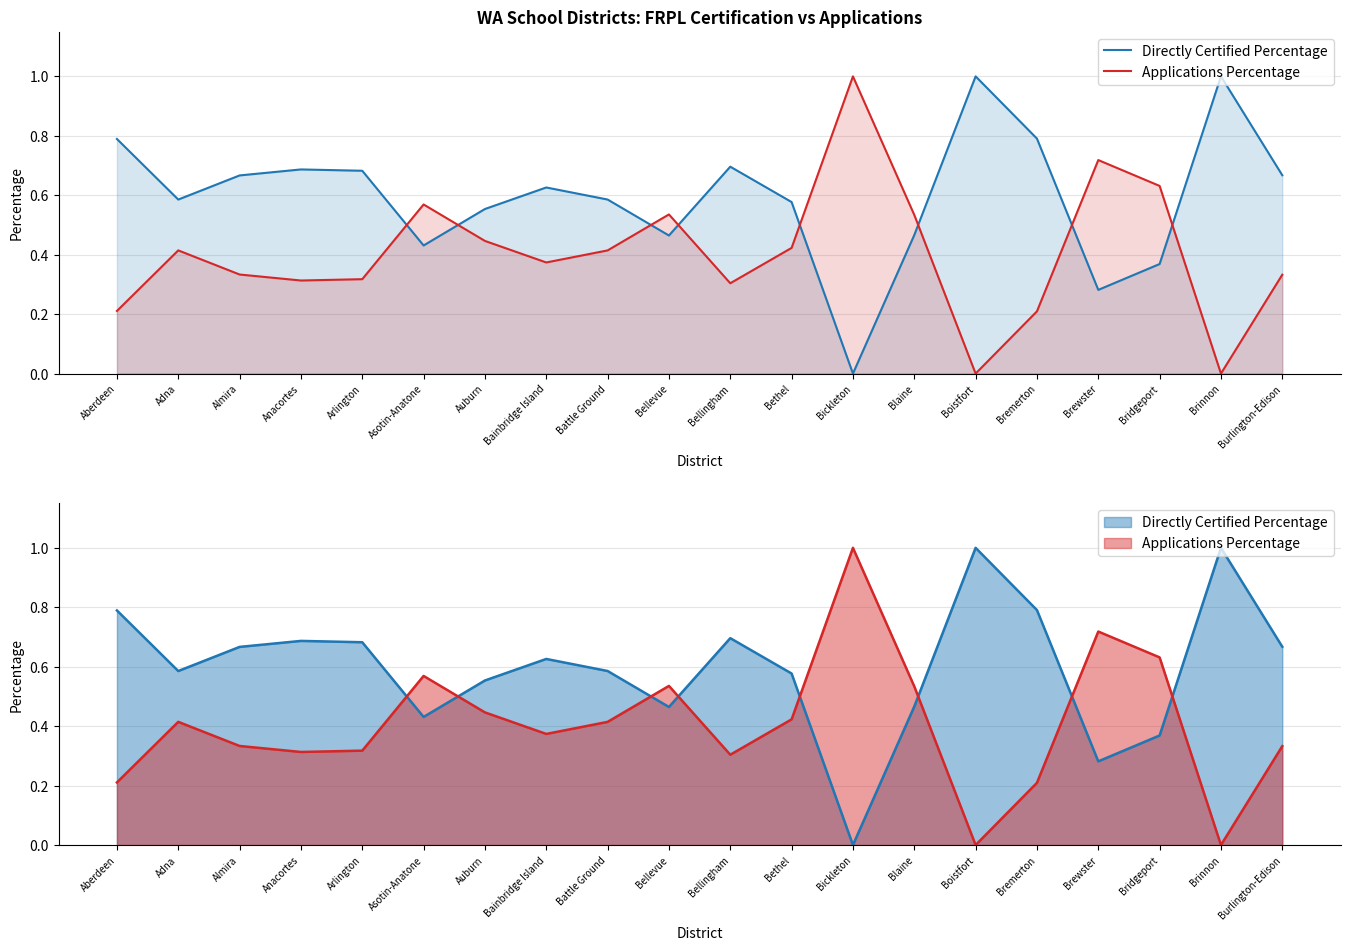

How many values in the Directly Certified Percentage series exceed 0?

19